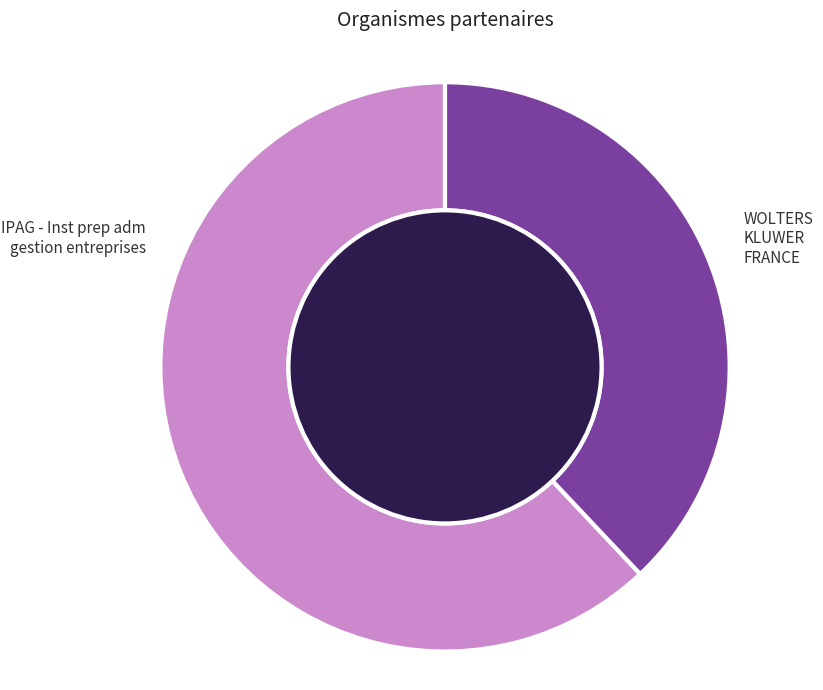

Is there any slice that represents more than half of the pie?

Yes